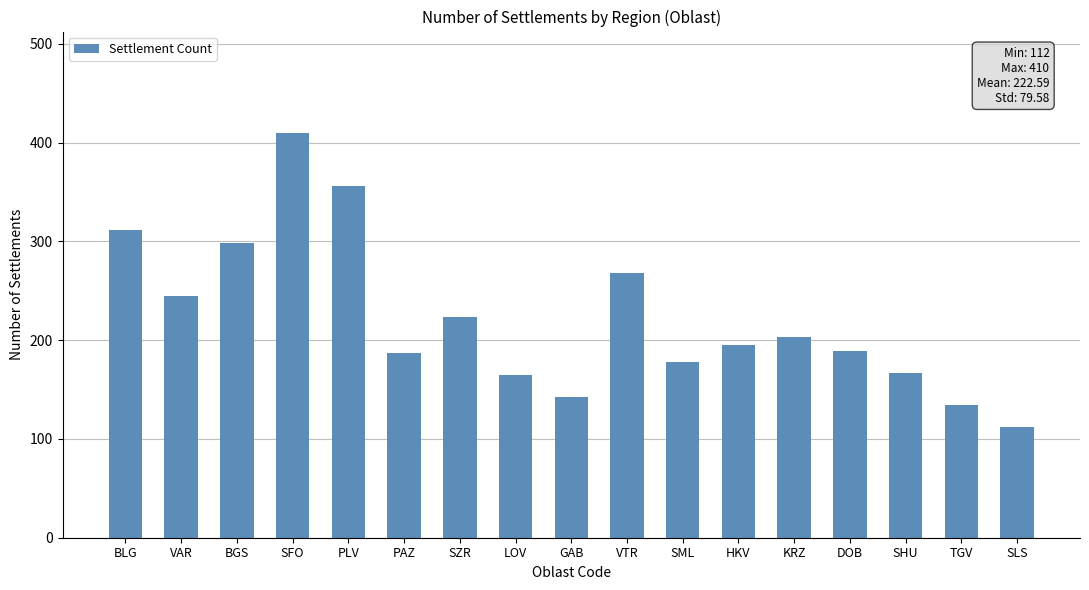

What is the label of the 7th bar from the right?

SML